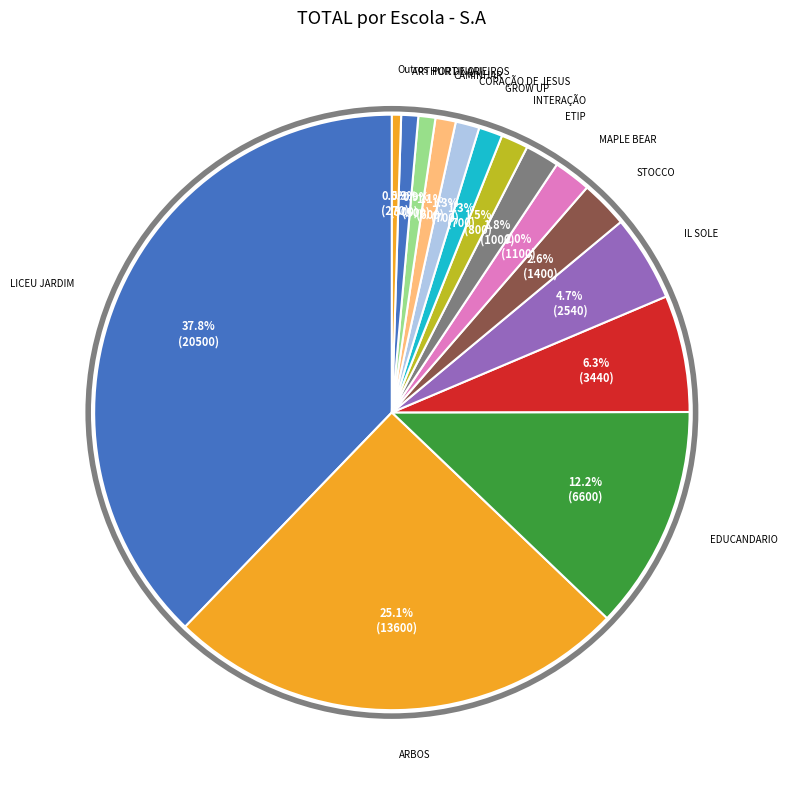

Rank the categories by value from lowest to highest.

SONIA MARQUES - S.A, PORTINARI - S.A, ARTHUR DE QUEIROS - AS, CAMINHAR - S.A, GROW UP - S.A, CORAÇÃO DE JESUS - S.A, INTERAÇÃO - S.A, ETIP - S.A, MAPLE BEAR - S.A, STOCCO - S.A, IL SOLE - S.A, SÃO JOSÉ - S.A, EDUCANDARIO - S.A, ARBOS - S.A, LICEU JARDIM - S.A